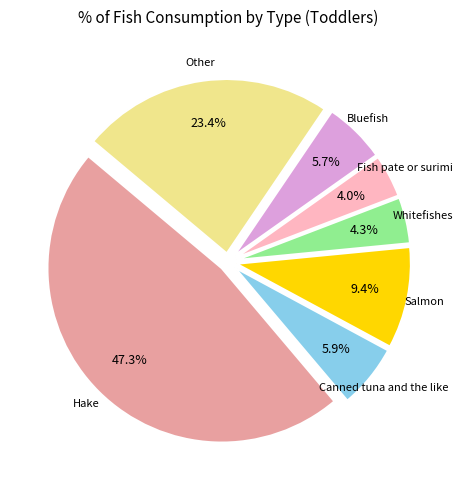

Does any single category account for the majority?

No